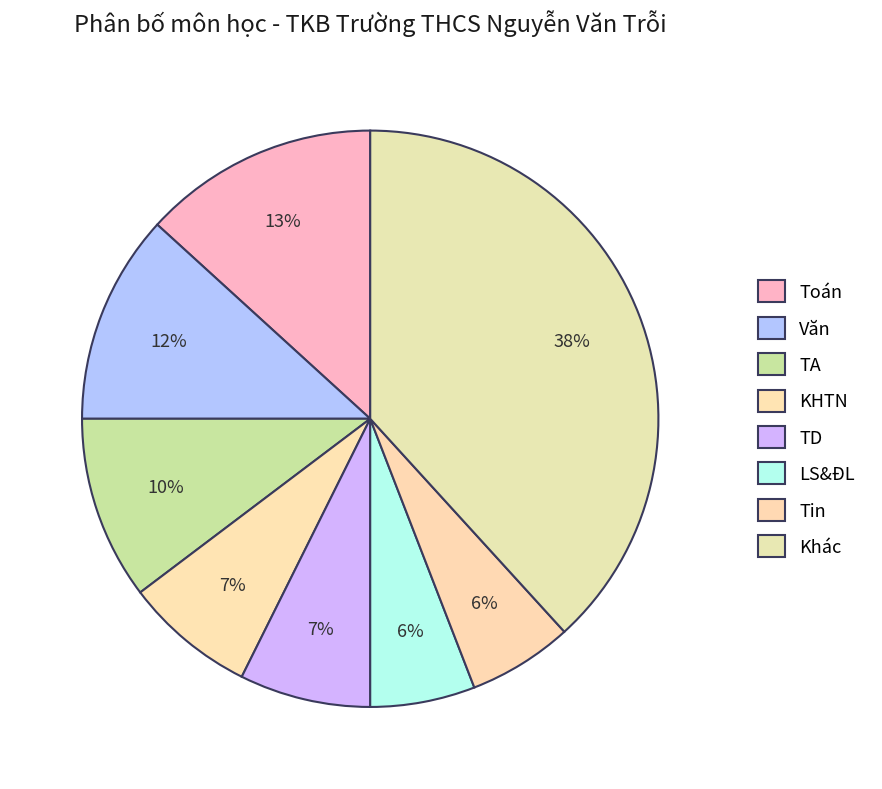

Is there a majority slice in this chart?

No